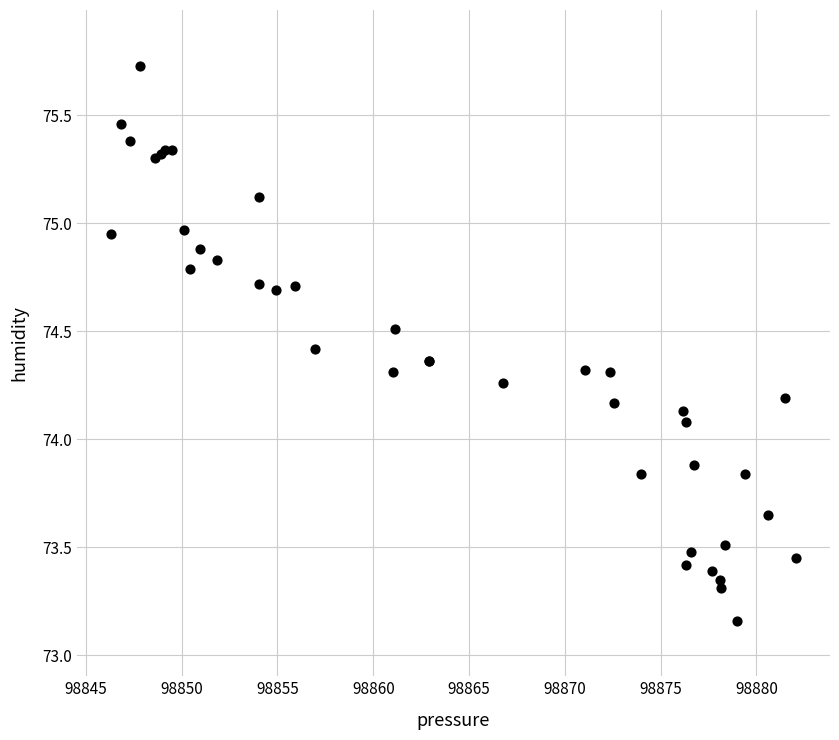

What Y value in the scatter plot is closest to 74?

74.1